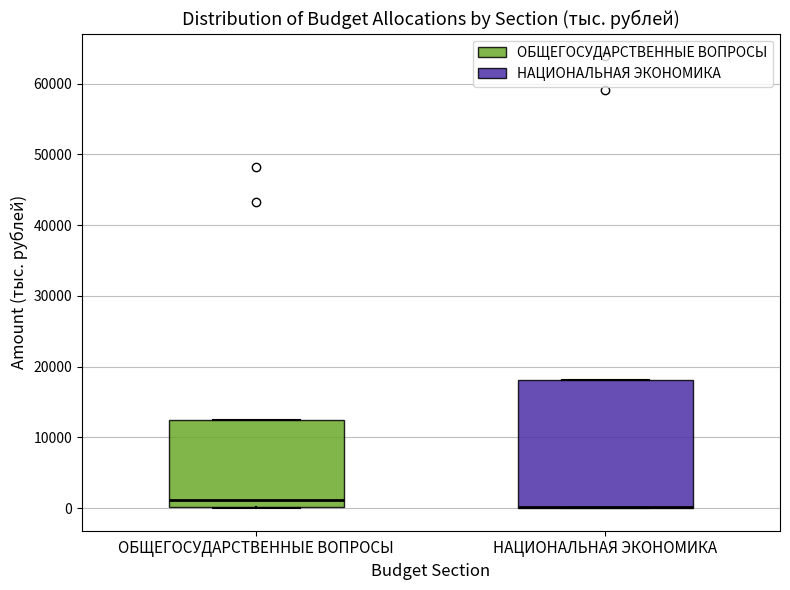

Reading left to right, read every box against the y-axis: the position of its median line, the range the box covers, and the ends of its whiskers. The values are not printed on the chart, so give them approximately, as read against the axis.

ОБЩЕГОСУДАРСТВЕННЫЕ ВОПРОСЫ: median 1000, box 0 to 12000, whiskers 0 to 12000
НАЦИОНАЛЬНАЯ ЭКОНОМИКА: median 0 (drawn on the box's lower edge), box 0 to 18000, whiskers 0 to 18000